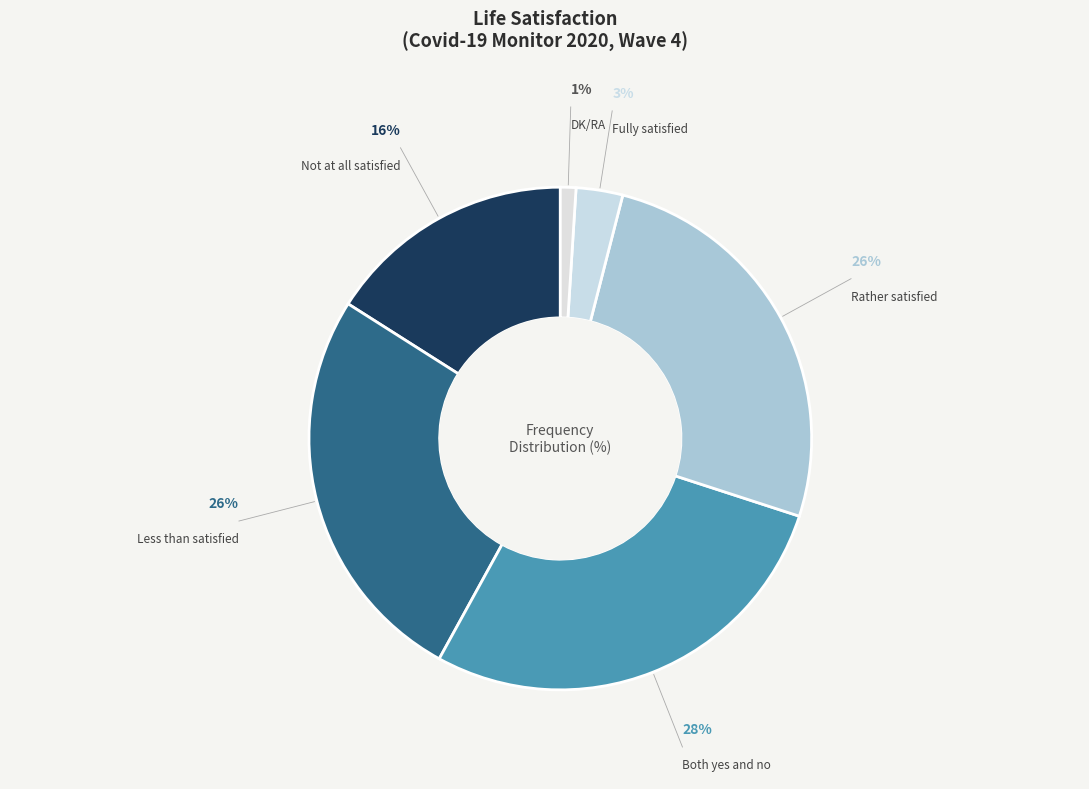

What is the ratio of the value at Not at all satisfied to the value at Rather satisfied?

0.6